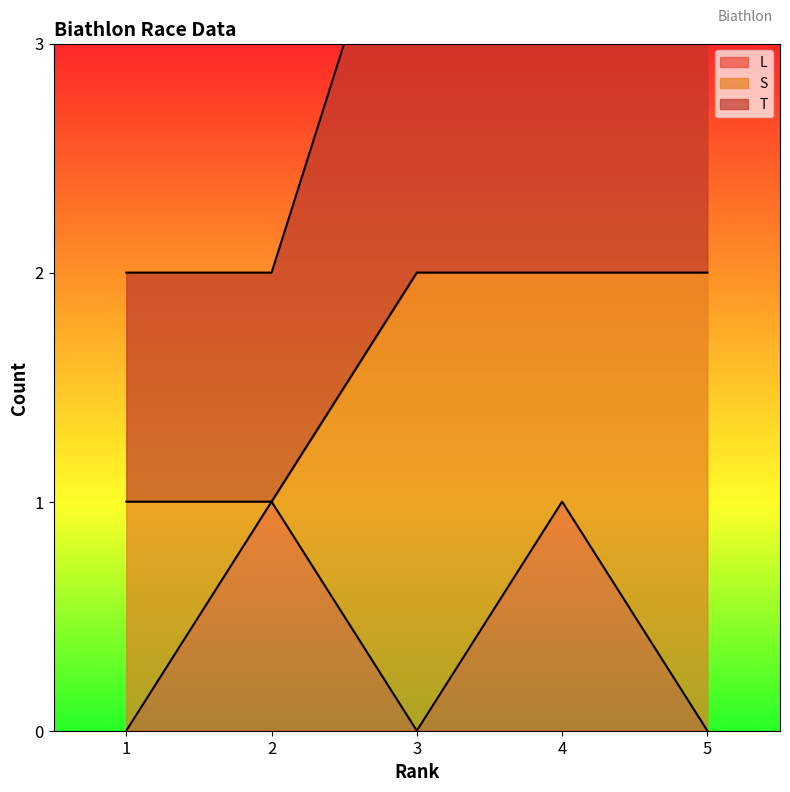

How many values in the T series are below 2?

2